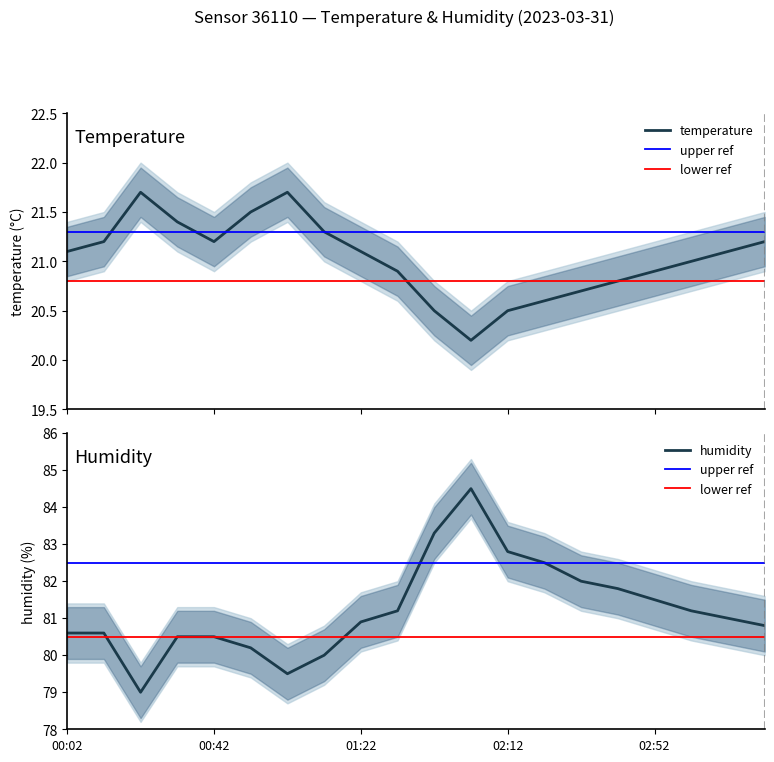

Reading left to right, what are all the values shown in this chart?

temperature: 21.1	21.2	21.7	21.4	21.2	21.5	21.7	21.3	21.1	20.9	20.5	20.2	20.5	20.6	20.7	20.8	20.9	21.0	21.1	21.2
humidity: 80.6	80.6	79.0	80.5	80.5	80.2	79.5	80.0	80.9	81.2	83.3	84.5	82.8	82.5	82.0	81.8	81.5	81.2	81.0	80.8